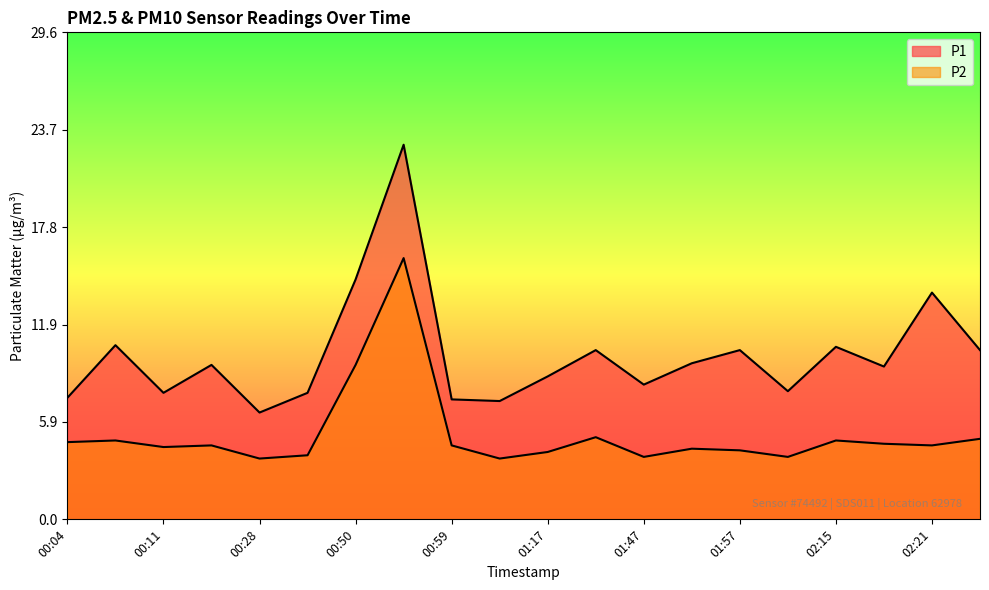

Which has a higher value, 01:57 or 02:18?

01:57